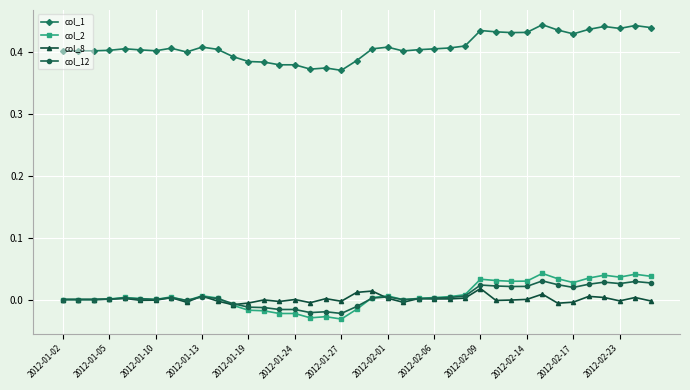

True or false: col_8 has more than 0 interior local peaks.

True